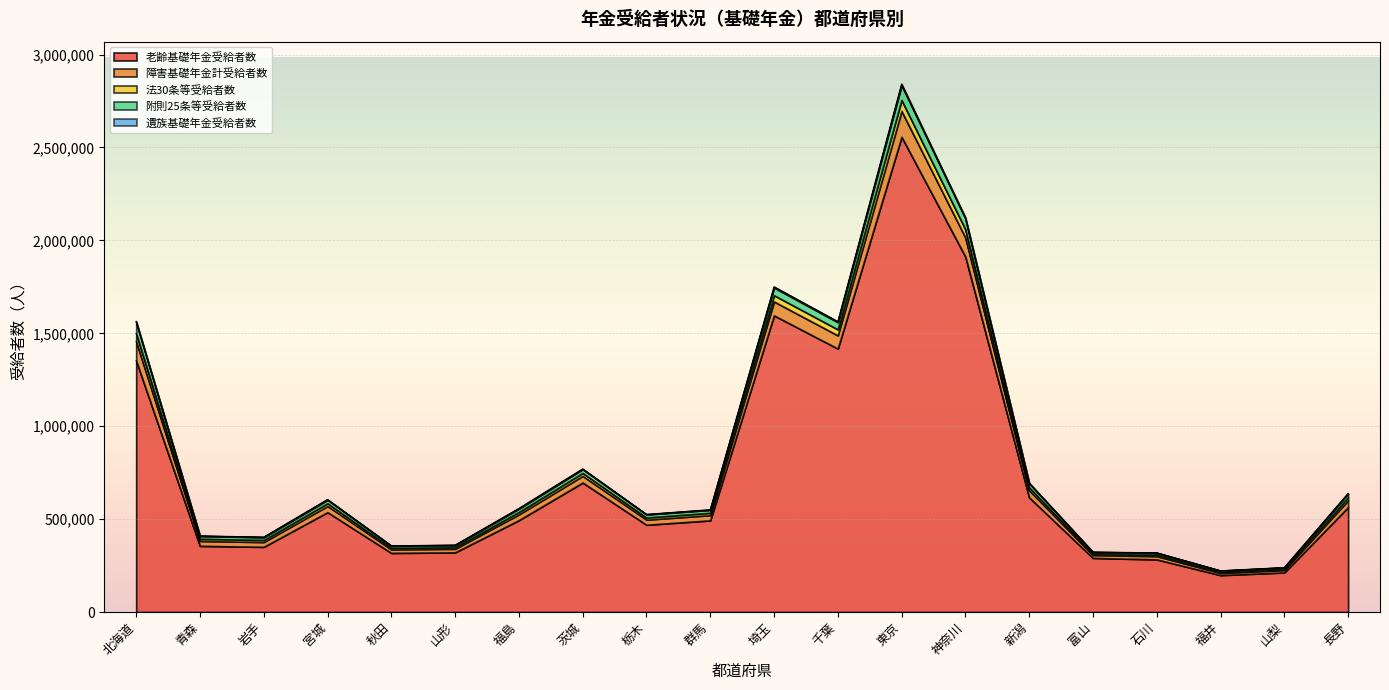

At which category is the sum across all series the highest?

東京